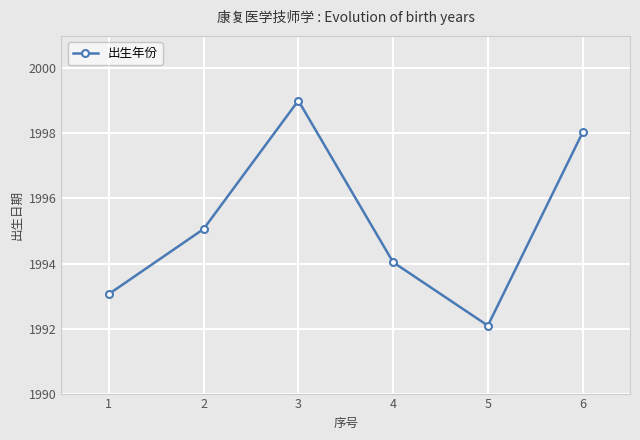

What is the sum of all values?

11971.3